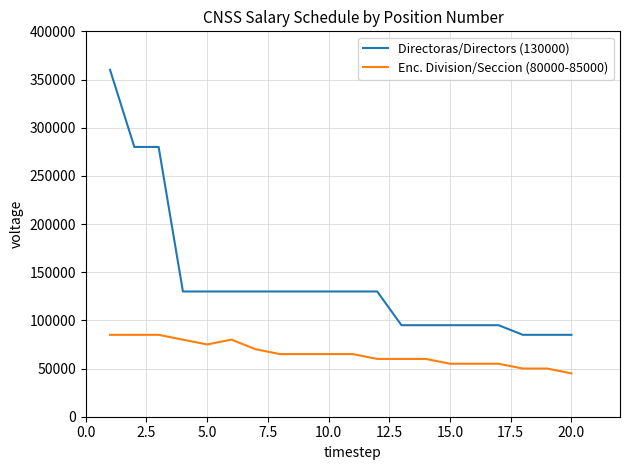

List the series in order of their overall mean, highest first.

Directoras/Directors (130000), Enc. Division/Seccion (80000-85000)